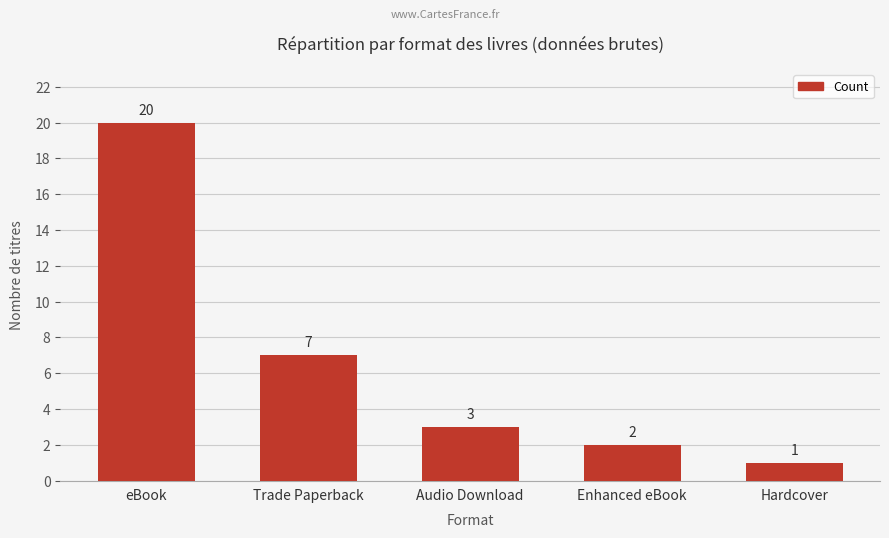

Which label corresponds to the largest value in the chart?

eBook